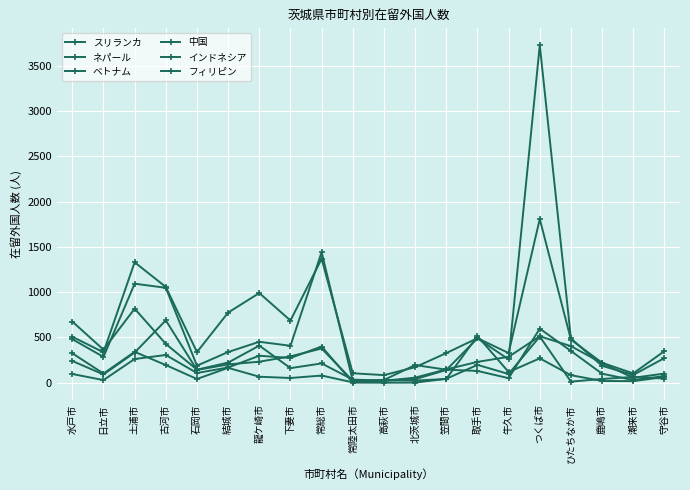

Does the chart display data point markers on the line(s)?

Yes